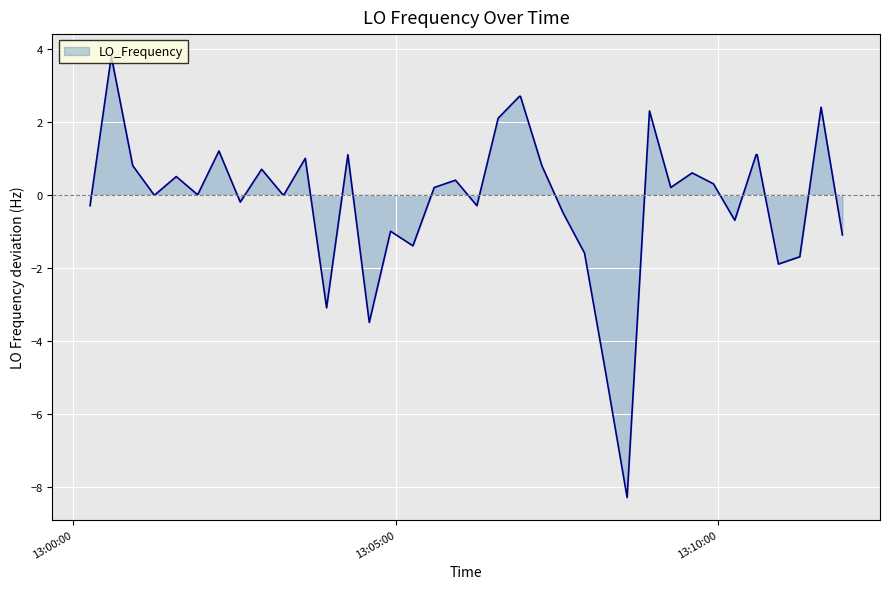

What is the difference between the maximum and minimum values?

12.1